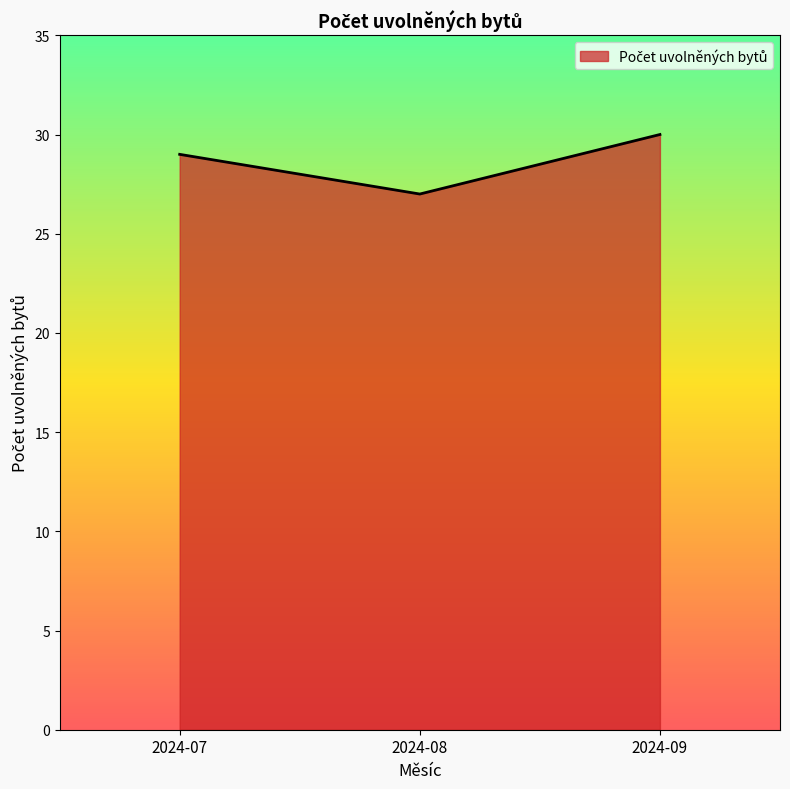

What value does the data have at 2024-08?

27